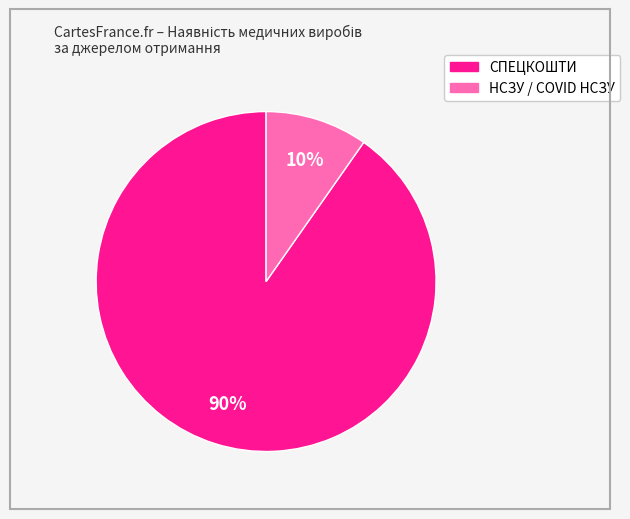

To the nearest percent, what is the average slice percentage?

50%